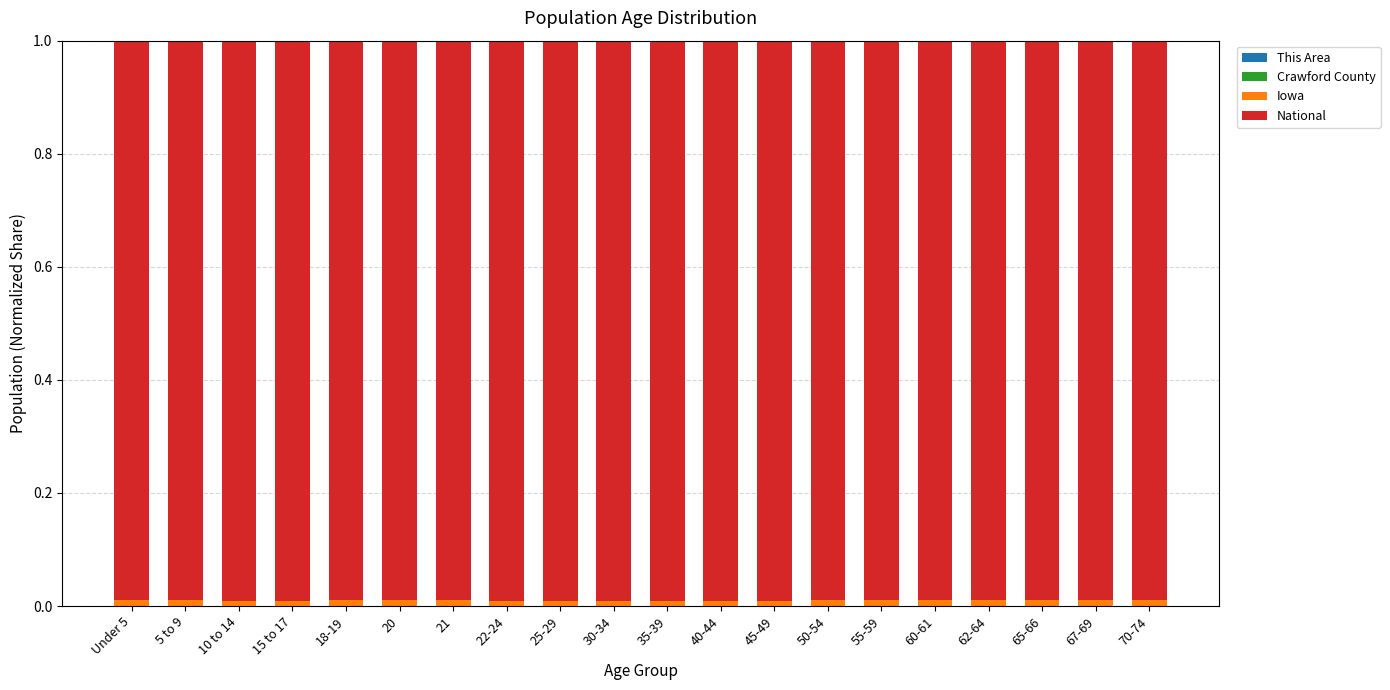

Are the bars horizontal?

No